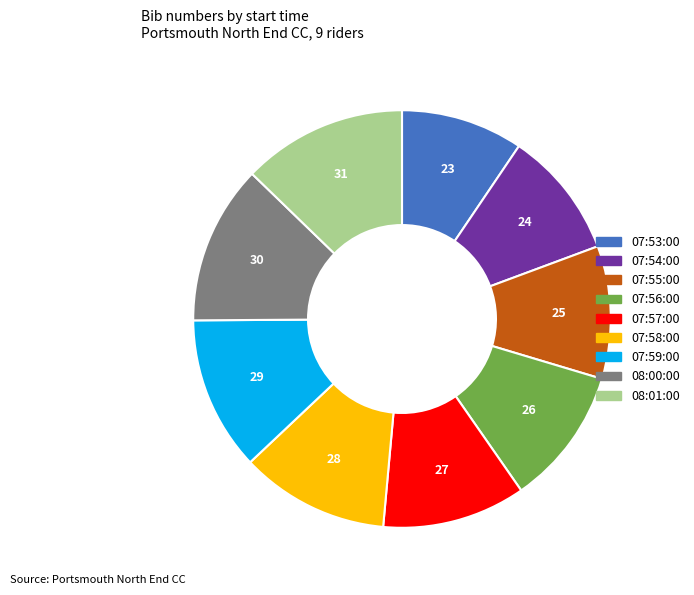

How many segments does this pie chart have?

9